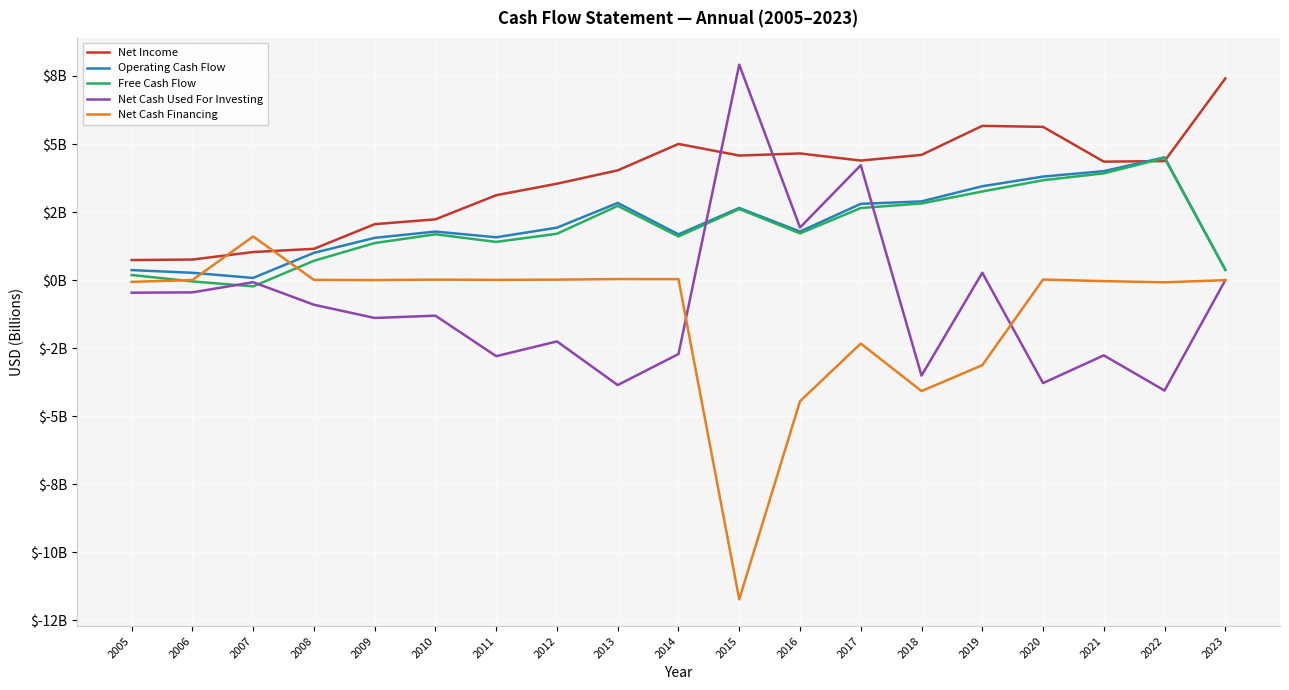

Which category has the highest value across all series?

2015